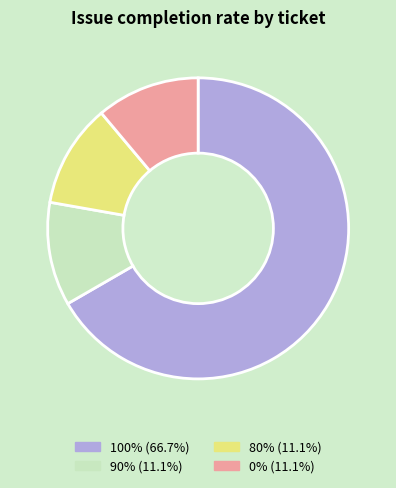

Does any single category account for the majority?

Yes